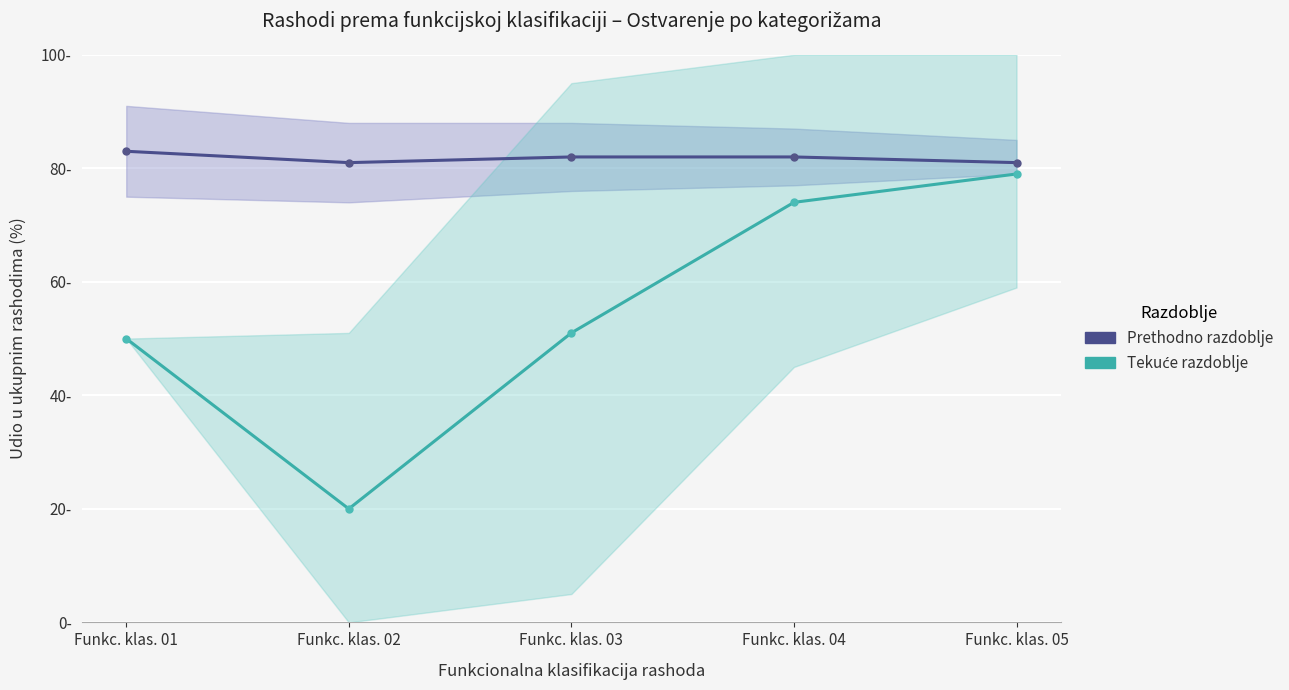

How many lines are shown in the chart?

2